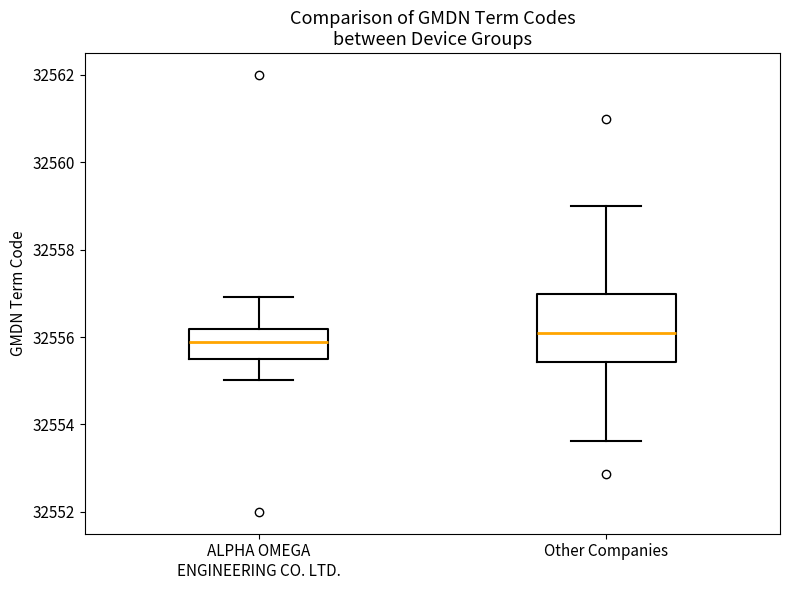

Which box has the lowest median line?

ALPHA OMEGA ENGINEERING CO. LTD.